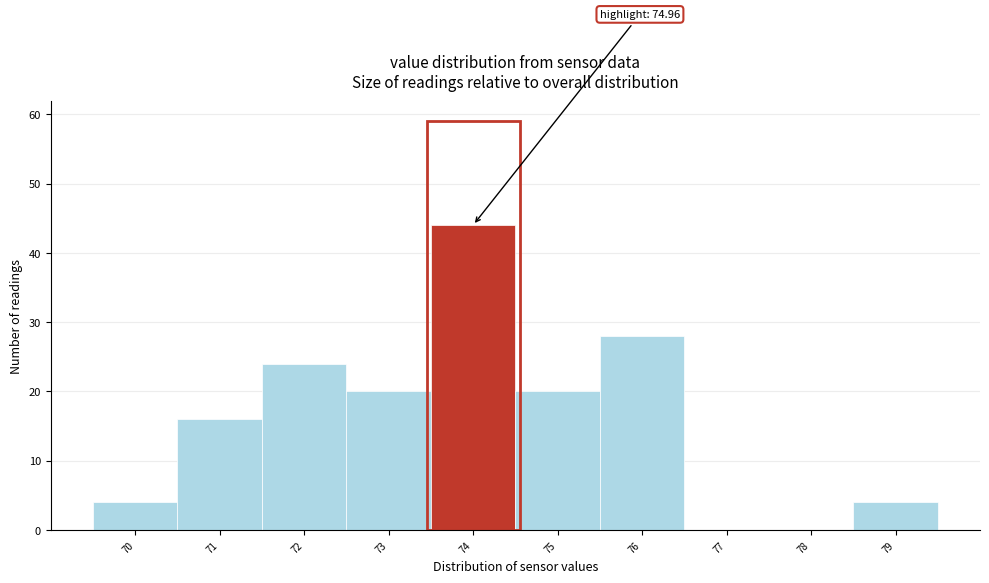

Reading left to right, transcribe all the data shown in this chart.

70=4	71=16	72=24	73=20	74=44	75=20	76=28	77=0	78=0	79=4